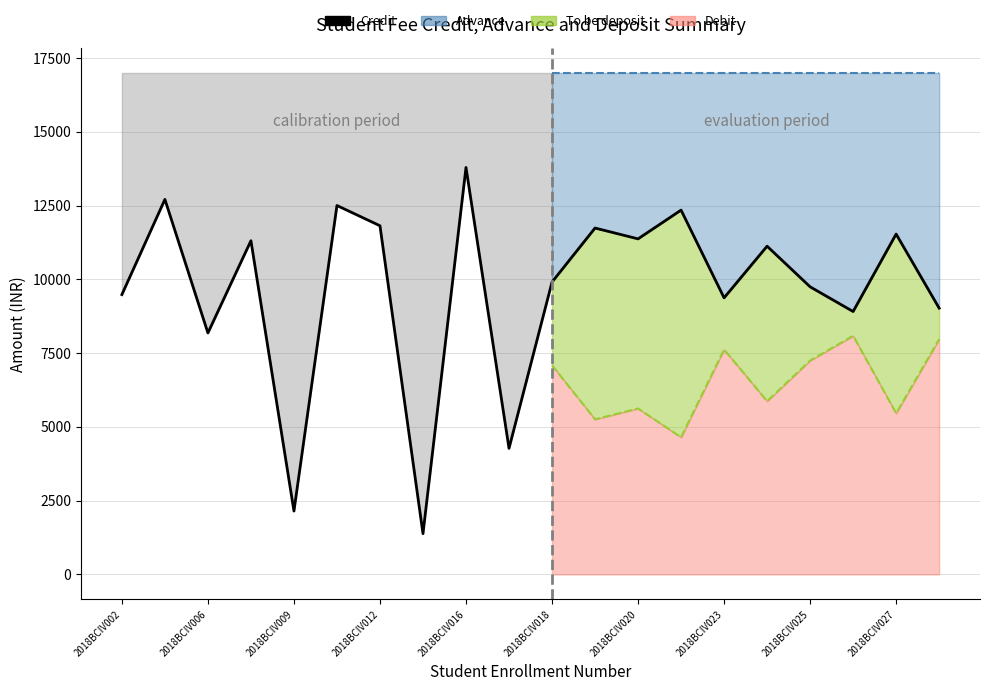

How many lines are shown in the chart?

1